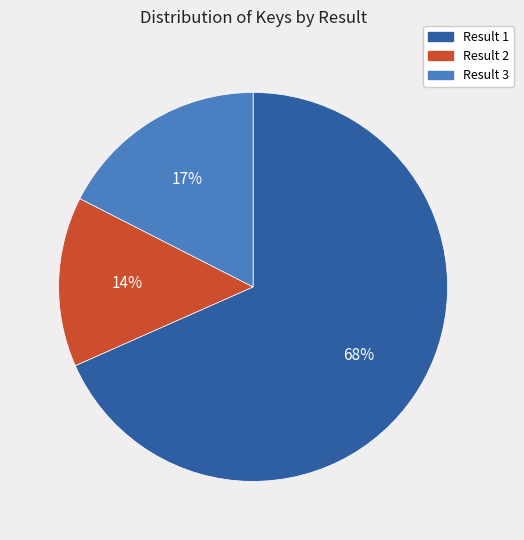

Which category accounts for the majority?

Result 1